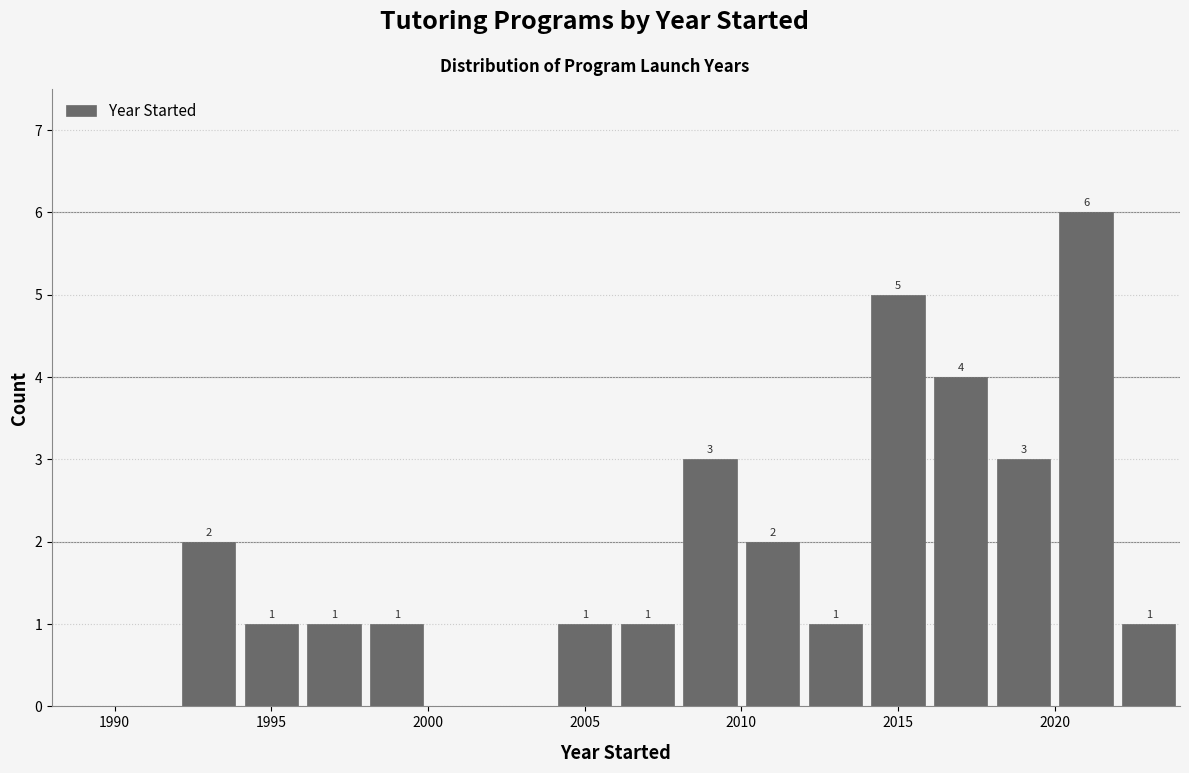

Over which range of the x-axis is the bar tallest?

2020 to 2022